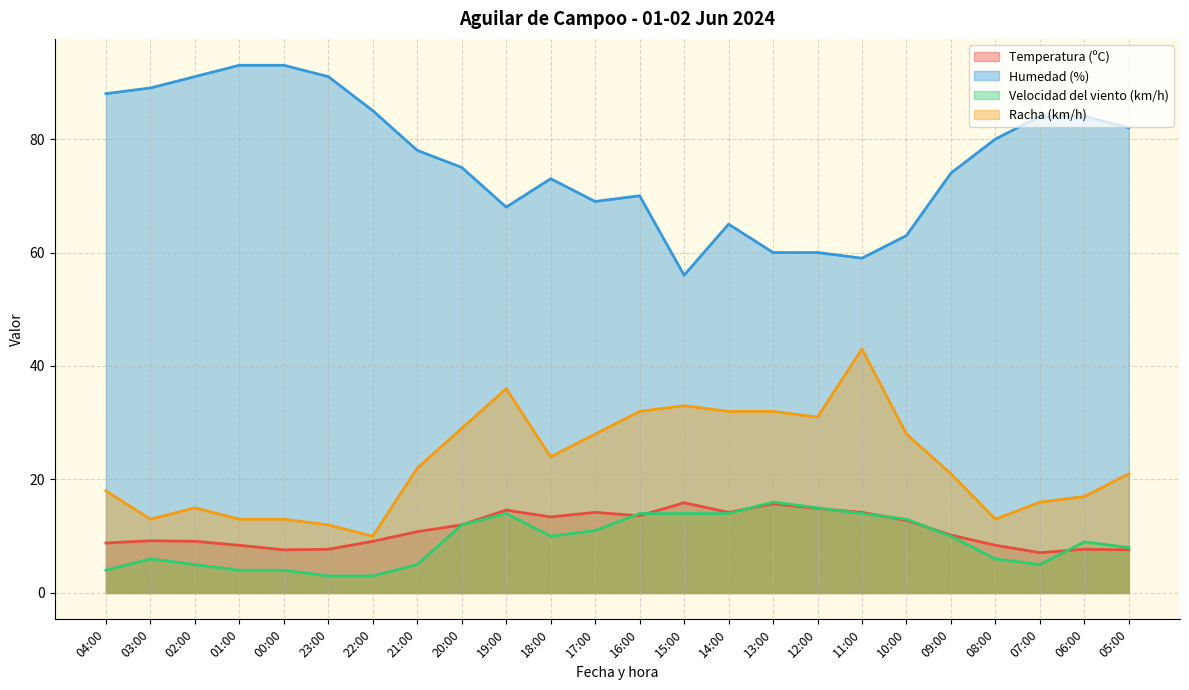

Rank the series at 03:00 from highest to lowest value.

Humedad (%), Racha (km/h), Temperatura (ºC), Velocidad del viento (km/h)